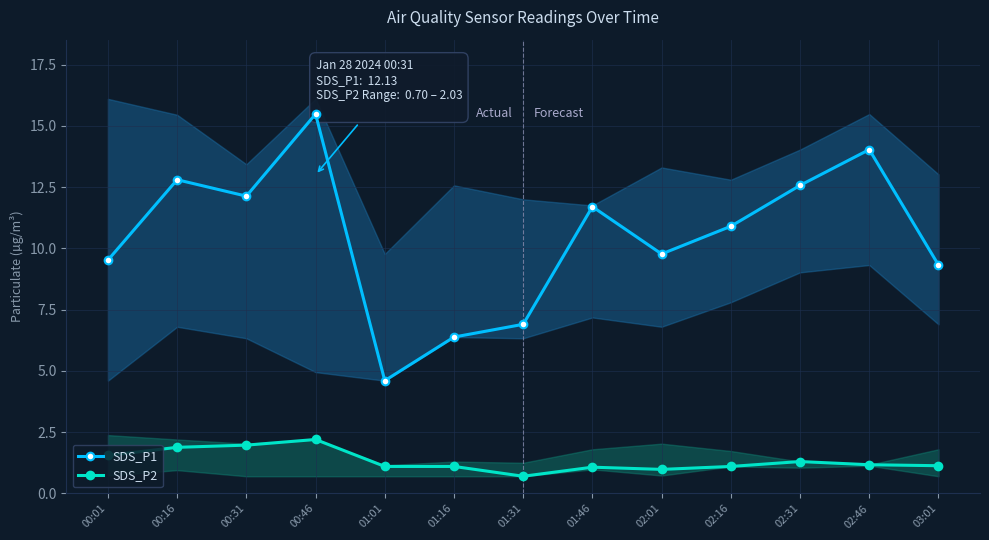

What position from the left is 00:01?

1